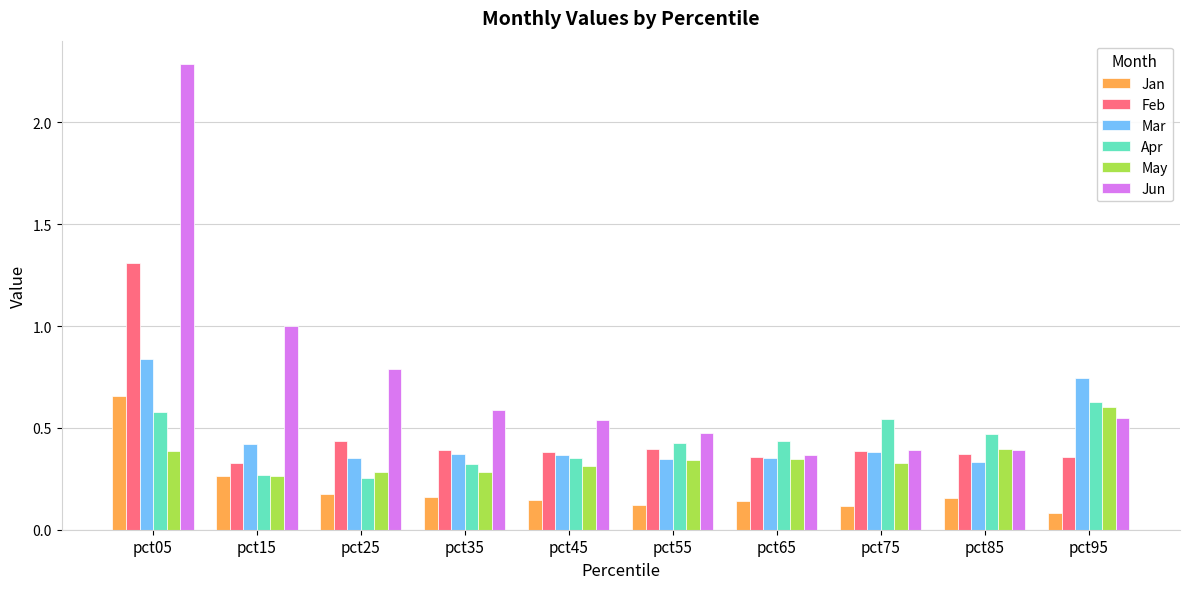

Are the bars grouped side by side (vs. stacked)?

Yes